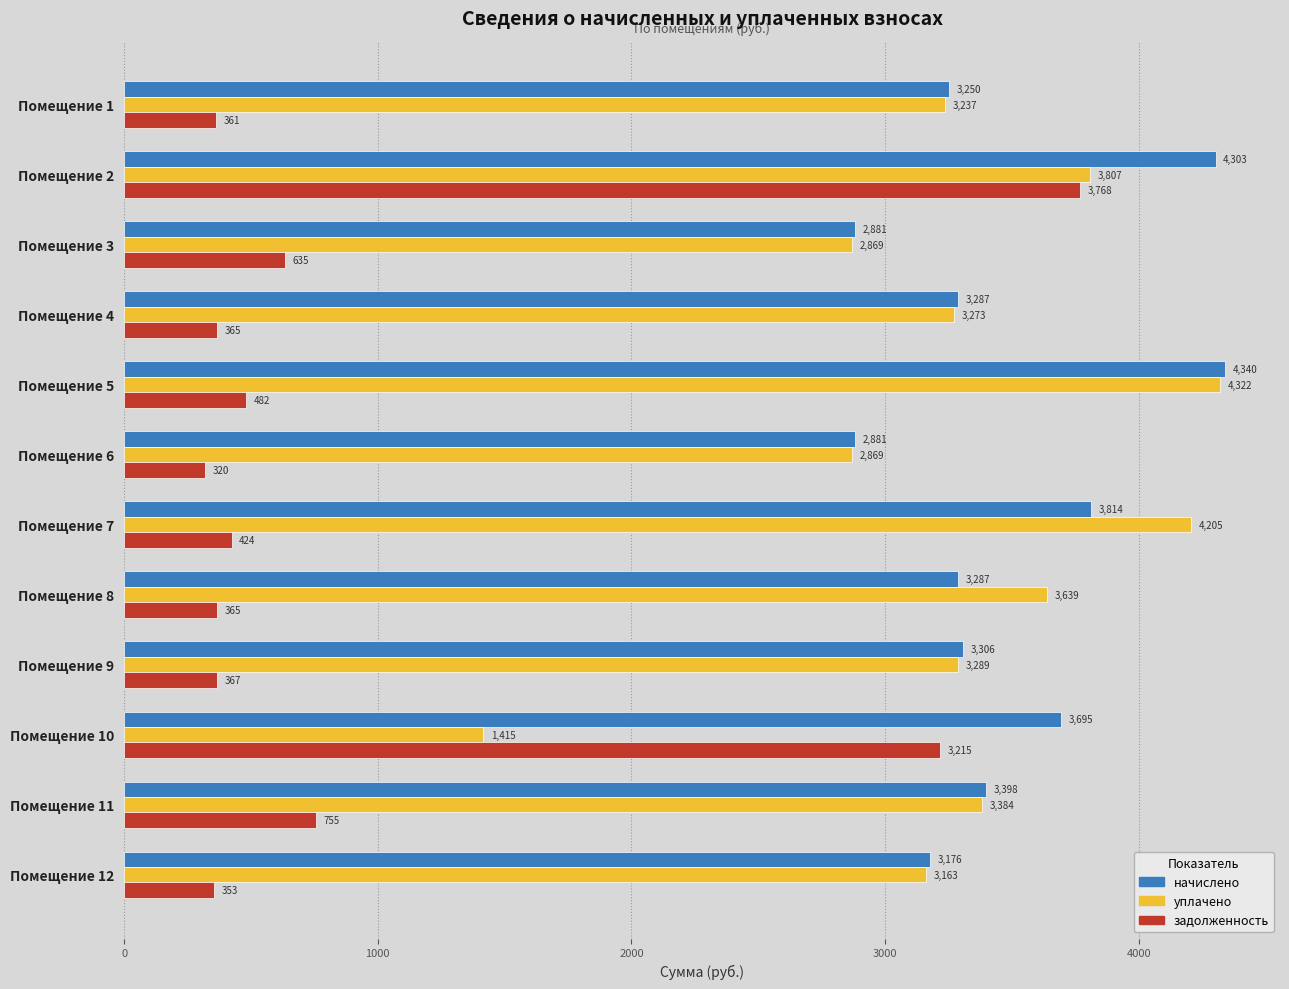

Is it true that задолженность equals 198.5 at Помещение 8?

False